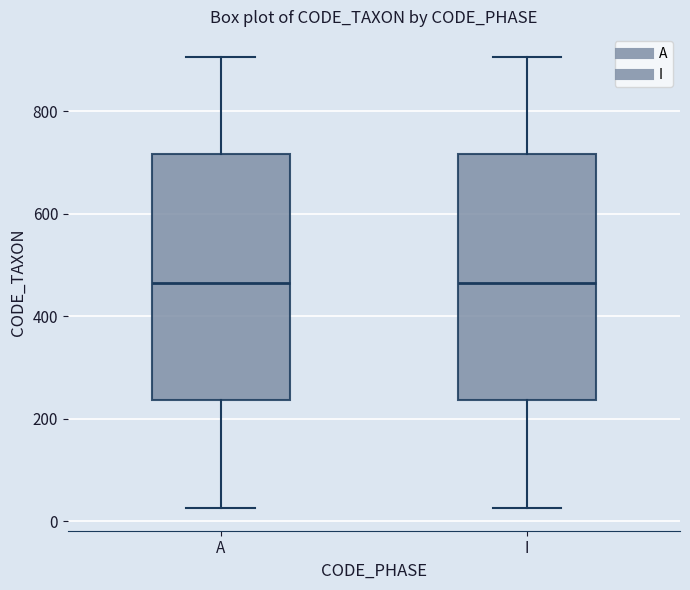

Reading left to right, read every box against the y-axis: the position of its median line, the range the box covers, and the ends of its whiskers. The values are not printed on the chart, so give them approximately, as read against the axis.

A: median 460, box 240 to 720, whiskers 20 to 900
I: median 460, box 240 to 720, whiskers 20 to 900